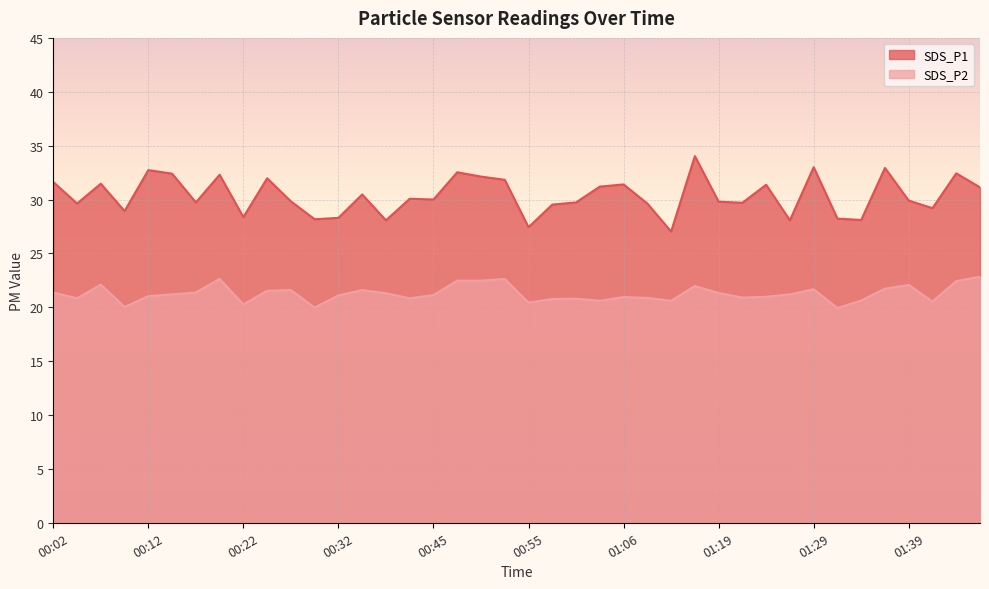

True or false: SDS_P2 and SDS_P1 cross at least once.

False